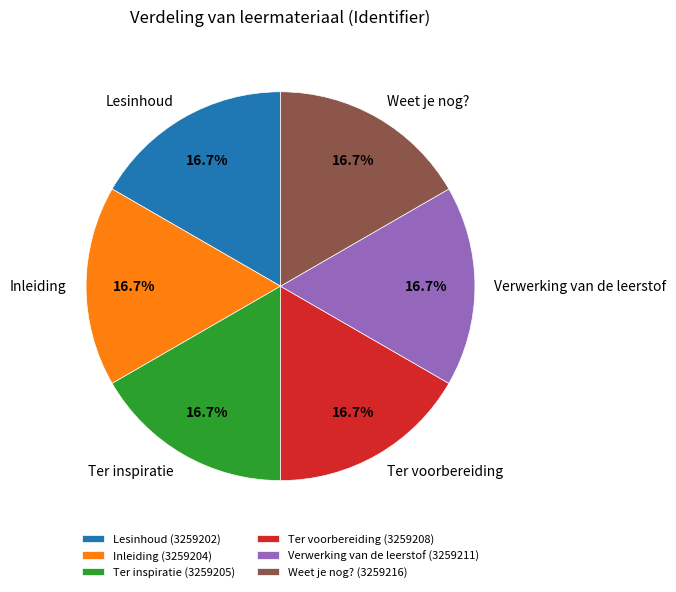

Is Inleiding the majority of the pie?

No